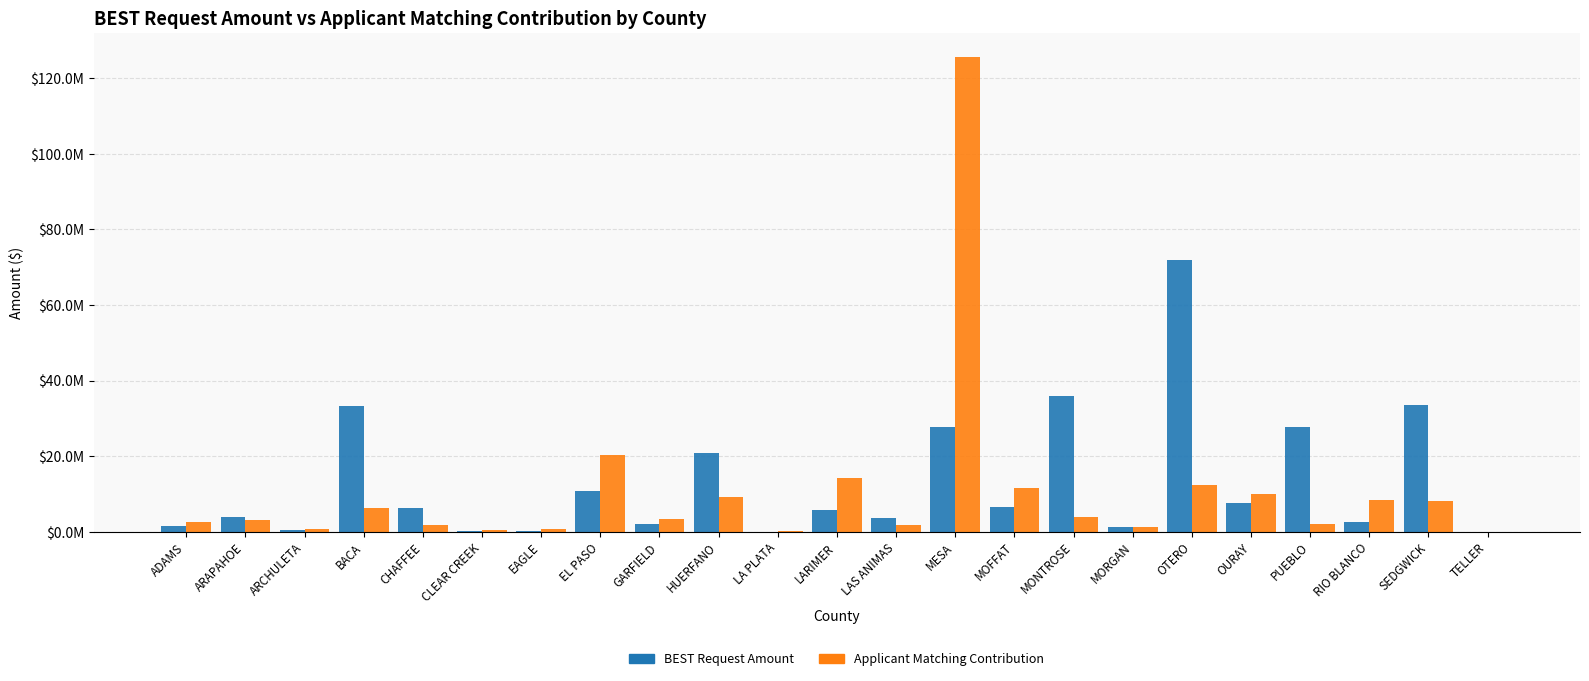

What value does the BEST Request Amount series have at EL PASO?

10718943.3